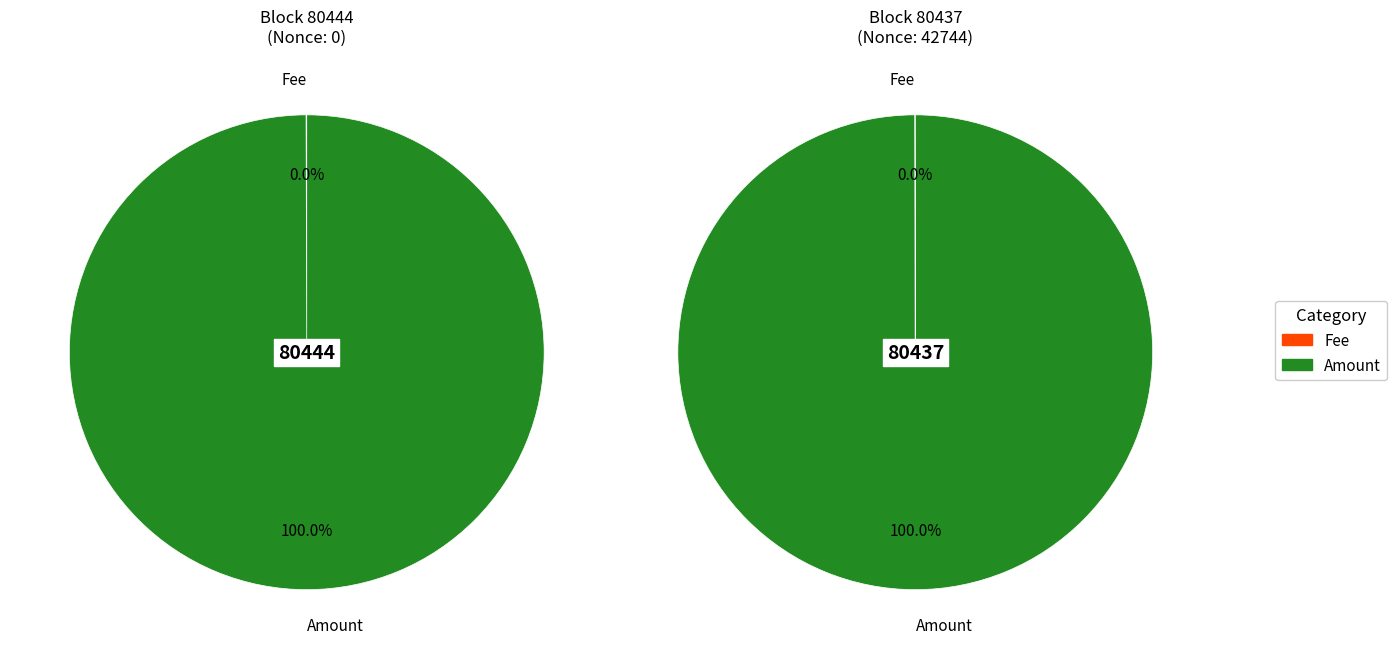

What percentage do 80437 and 80444 together represent?

100.0%